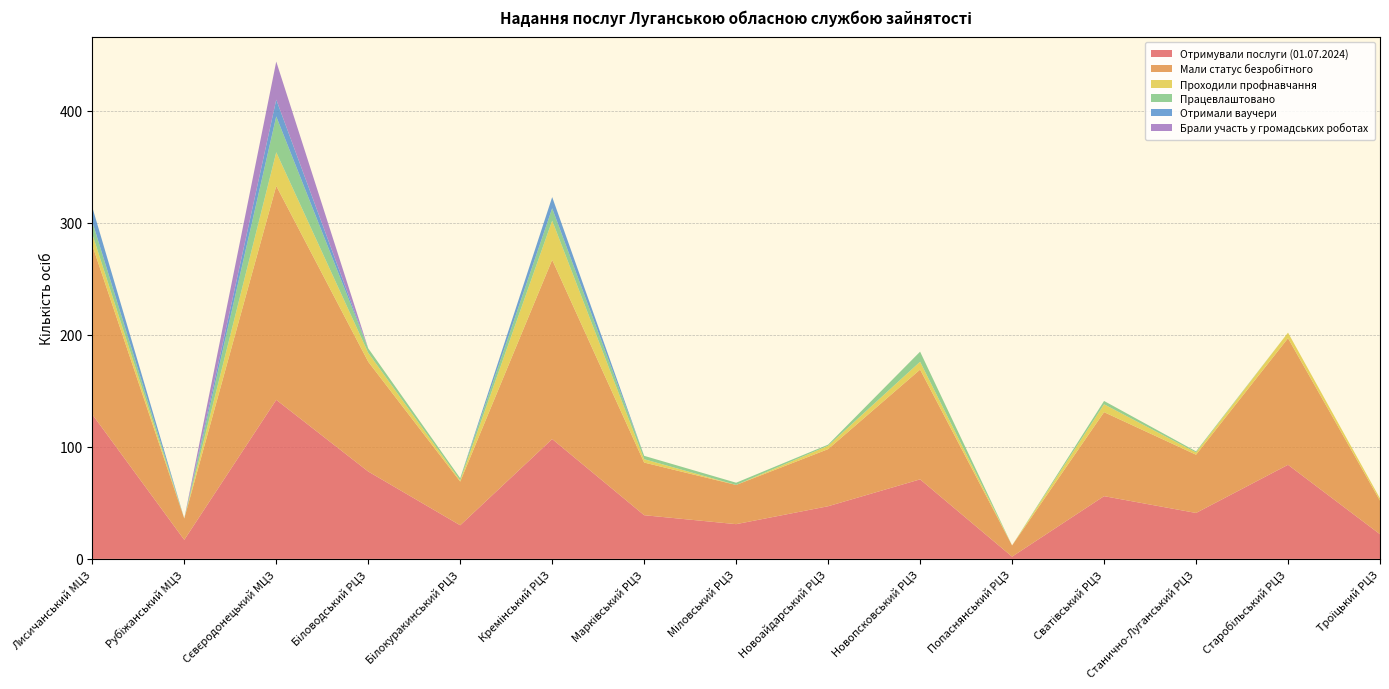

Reading left to right, what are all the values shown in this chart?

Отримували послуги (01.07.2024): Лисичанський МЦЗ=129	Рубіжанський МЦЗ=17	Сєвєродонецький МЦЗ=142	Біловодський РЦЗ=78	Білокуракинський РЦЗ=30	Кремінський РЦЗ=107	Марківський РЦЗ=39	Міловський РЦЗ=31	Новоайдарський РЦЗ=47	Новопсковський РЦЗ=71	Попаснянський РЦЗ=2	Сватівський РЦЗ=56	Станично-Луганський РЦЗ=41	Старобільський РЦЗ=84	Троїцький РЦЗ=22
Мали статус безробітного: Лисичанський МЦЗ=151	Рубіжанський МЦЗ=19	Сєвєродонецький МЦЗ=191	Біловодський РЦЗ=98	Білокуракинський РЦЗ=39	Кремінський РЦЗ=160	Марківський РЦЗ=47	Міловський РЦЗ=35	Новоайдарський РЦЗ=51	Новопсковський РЦЗ=98	Попаснянський РЦЗ=10	Сватівський РЦЗ=75	Станично-Луганський РЦЗ=52	Старобільський РЦЗ=113	Троїцький РЦЗ=30
Проходили профнавчання: Лисичанський МЦЗ=10	Рубіжанський МЦЗ=0	Сєвєродонецький МЦЗ=30	Біловодський РЦЗ=8	Білокуракинський РЦЗ=1	Кремінський РЦЗ=35	Марківський РЦЗ=3	Міловський РЦЗ=0	Новоайдарський РЦЗ=3	Новопсковський РЦЗ=7	Попаснянський РЦЗ=0	Сватівський РЦЗ=7	Станично-Луганський РЦЗ=2	Старобільський РЦЗ=5	Троїцький РЦЗ=2
Працевлаштовано: Лисичанський МЦЗ=11	Рубіжанський МЦЗ=0	Сєвєродонецький МЦЗ=32	Біловодський РЦЗ=4	Білокуракинський РЦЗ=2	Кремінський РЦЗ=11	Марківський РЦЗ=3	Міловський РЦЗ=2	Новоайдарський РЦЗ=1	Новопсковський РЦЗ=9	Попаснянський РЦЗ=0	Сватівський РЦЗ=3	Станично-Луганський РЦЗ=1	Старобільський РЦЗ=0	Троїцький РЦЗ=0
Отримали ваучери: Лисичанський МЦЗ=13	Рубіжанський МЦЗ=0	Сєвєродонецький МЦЗ=15	Біловодський РЦЗ=0	Білокуракинський РЦЗ=0	Кремінський РЦЗ=10	Марківський РЦЗ=0	Міловський РЦЗ=0	Новоайдарський РЦЗ=0	Новопсковський РЦЗ=0	Попаснянський РЦЗ=0	Сватівський РЦЗ=0	Станично-Луганський РЦЗ=0	Старобільський РЦЗ=0	Троїцький РЦЗ=0
Брали участь у громадських роботах: Лисичанський МЦЗ=0	Рубіжанський МЦЗ=0	Сєвєродонецький МЦЗ=34	Біловодський РЦЗ=0	Білокуракинський РЦЗ=0	Кремінський РЦЗ=0	Марківський РЦЗ=0	Міловський РЦЗ=0	Новоайдарський РЦЗ=0	Новопсковський РЦЗ=0	Попаснянський РЦЗ=0	Сватівський РЦЗ=0	Станично-Луганський РЦЗ=0	Старобільський РЦЗ=0	Троїцький РЦЗ=0